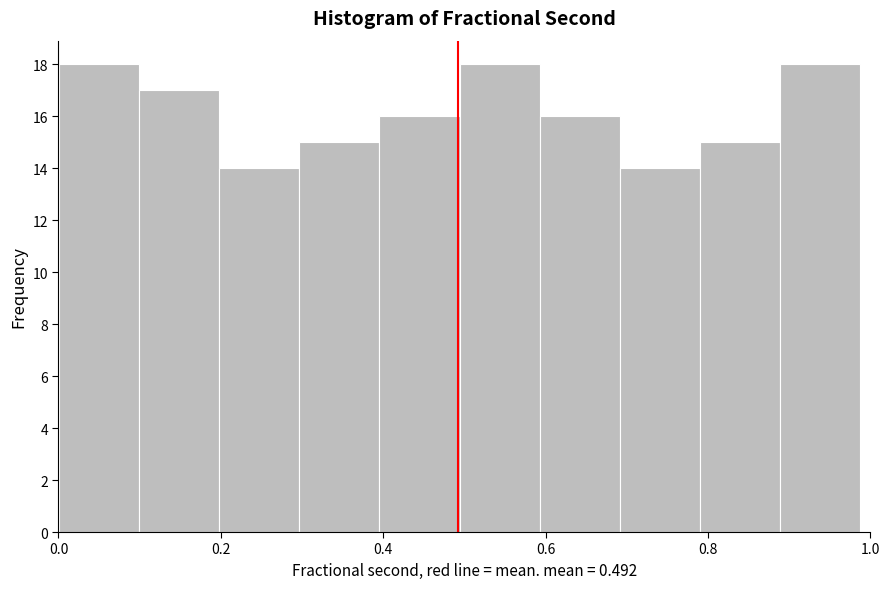

Reading left to right, transcribe this chart: for each bar, give the range it covers on the x-axis and its height. Neither the bar edges nor the heights are printed on the chart, so give them approximately, as read against the axes.

0.00 to 0.10: 18
0.10 to 0.20: 17
0.20 to 0.30: 14
0.30 to 0.40: 15
0.40 to 0.50: 16
0.50 to 0.60: 18
0.60 to 0.70: 16
0.70 to 0.80: 14
0.80 to 0.88: 15
0.88 to 0.98: 18